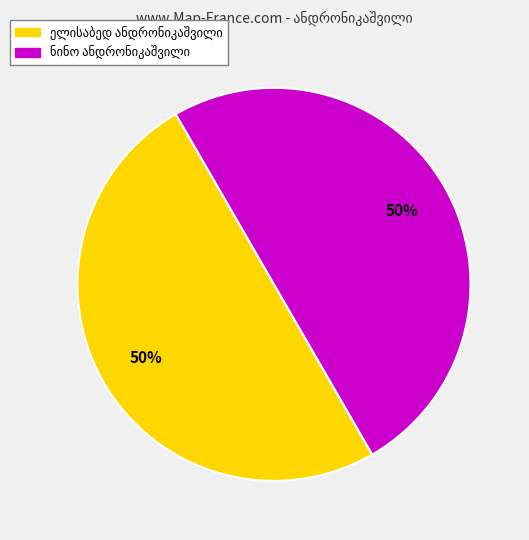

Which category accounts for the majority?

ნინო სიმონის ასული ანდრონიკაშვილი